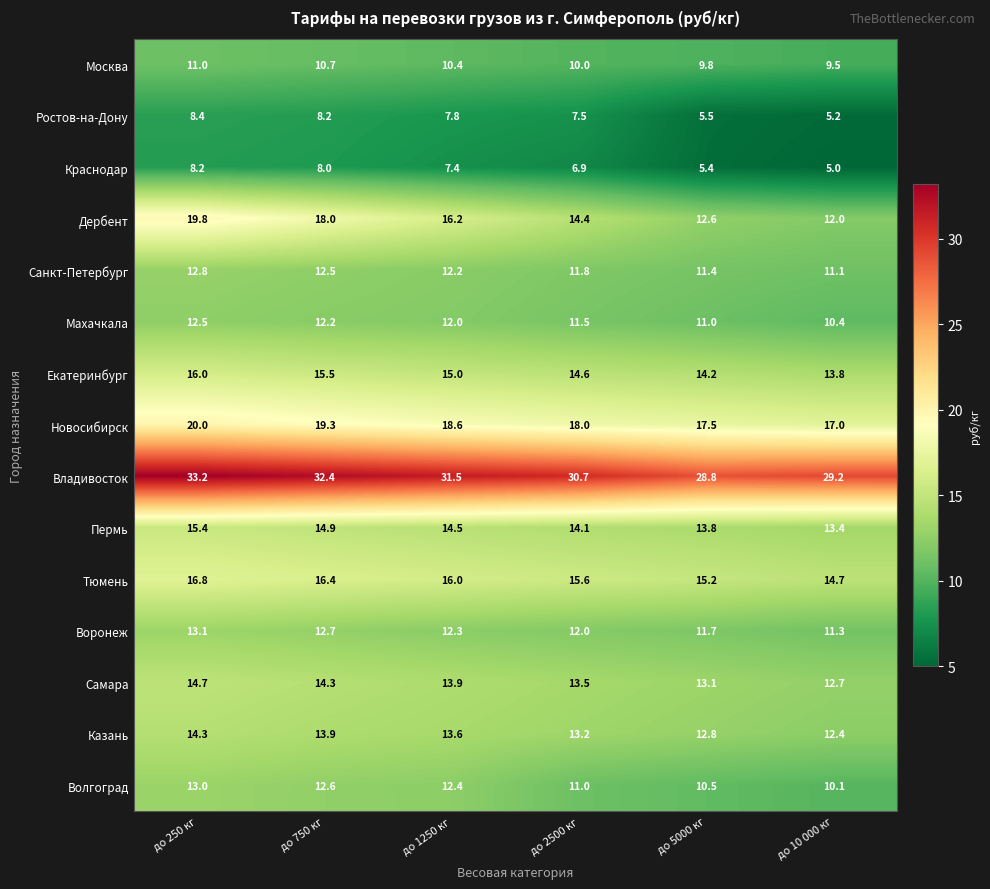

The Волгоград series shows 10.1 at до 10 000 кг. True or false?

True